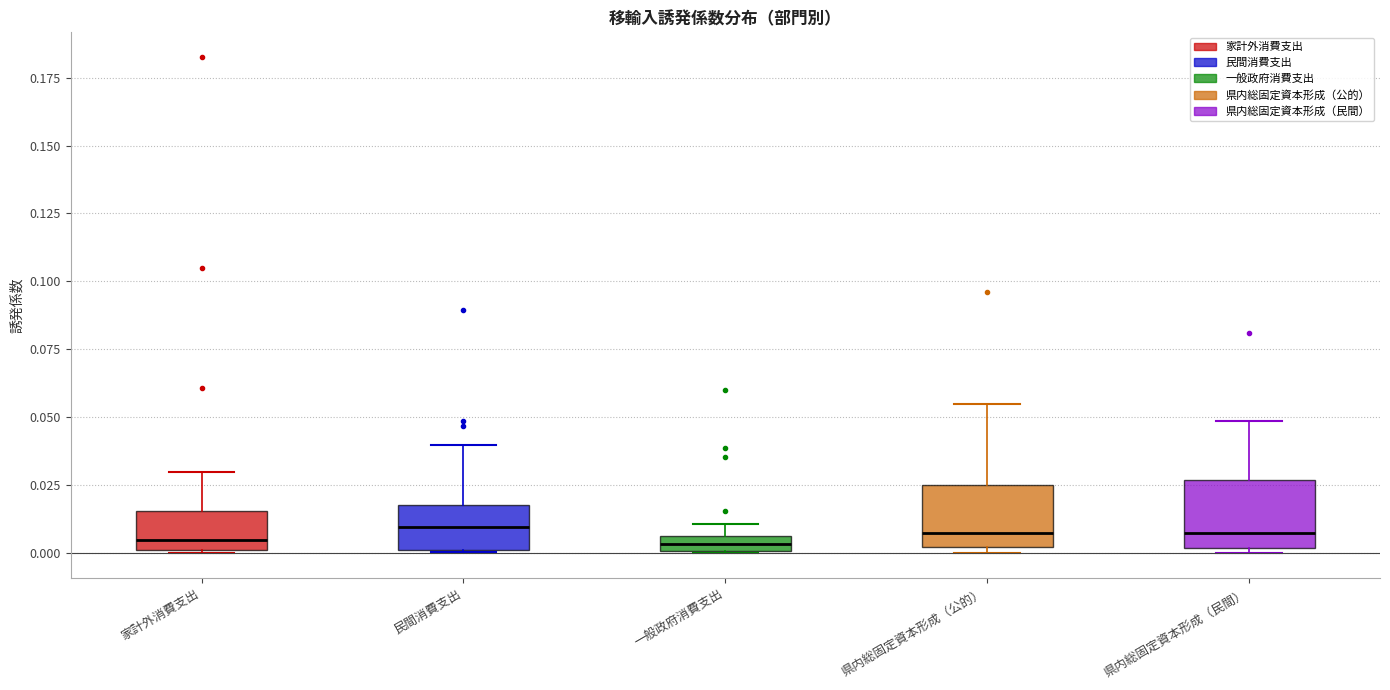

Where is the upper edge of the box for 県内総固定資本形成（公的） on the y-axis? The values are not printed on the chart, so give them approximately, as read against the axis.

0.025